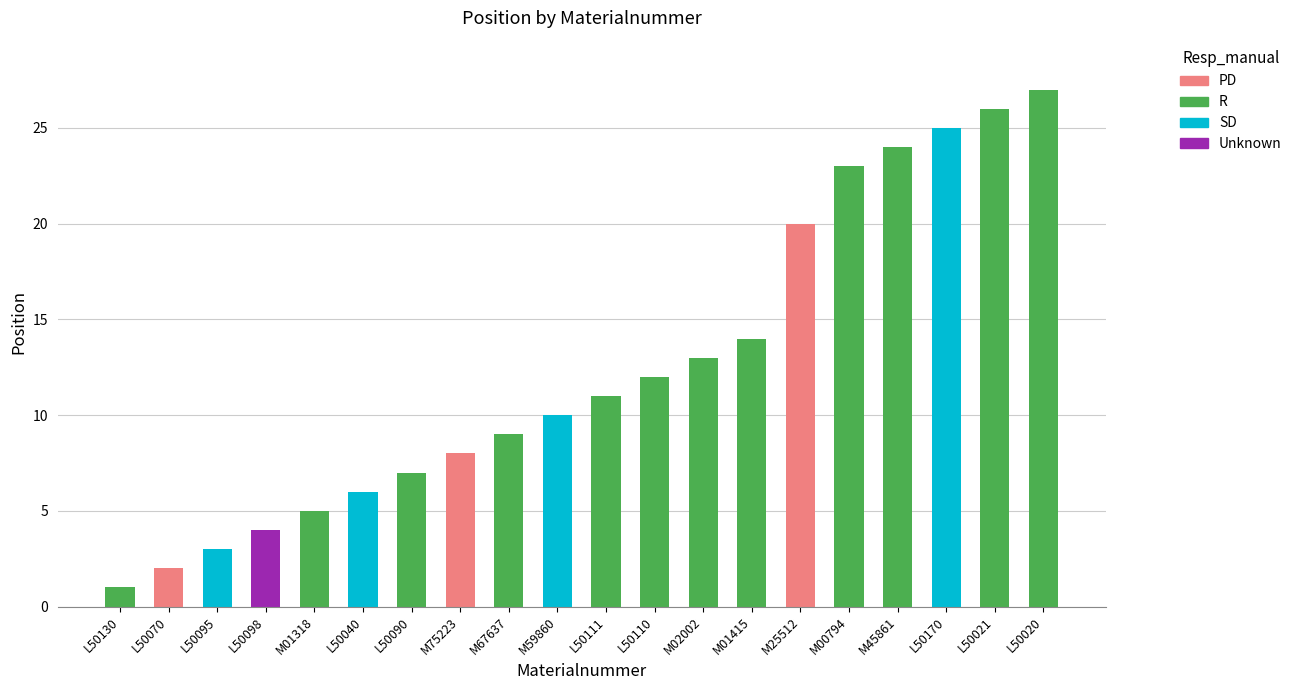

What is the value of the 2nd bar from the left?

2